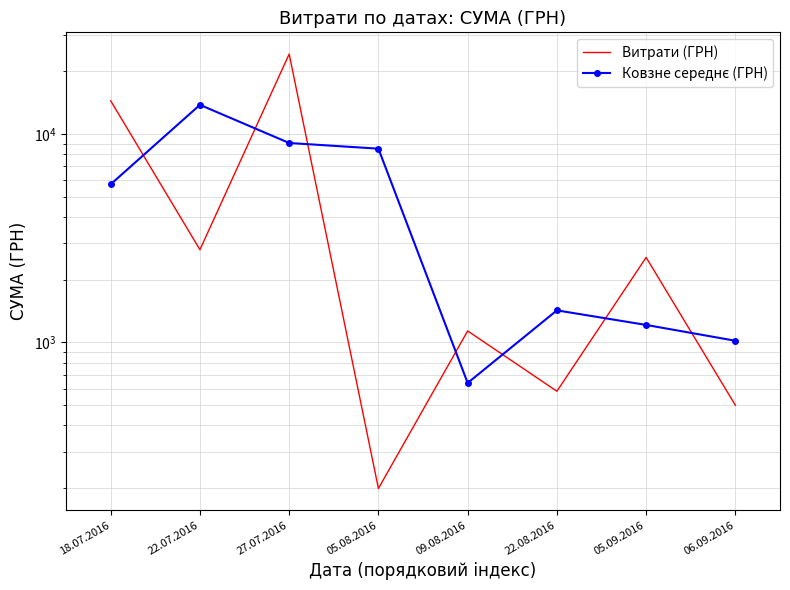

How many data points in Витрати (ГРН) are above 2558?

4